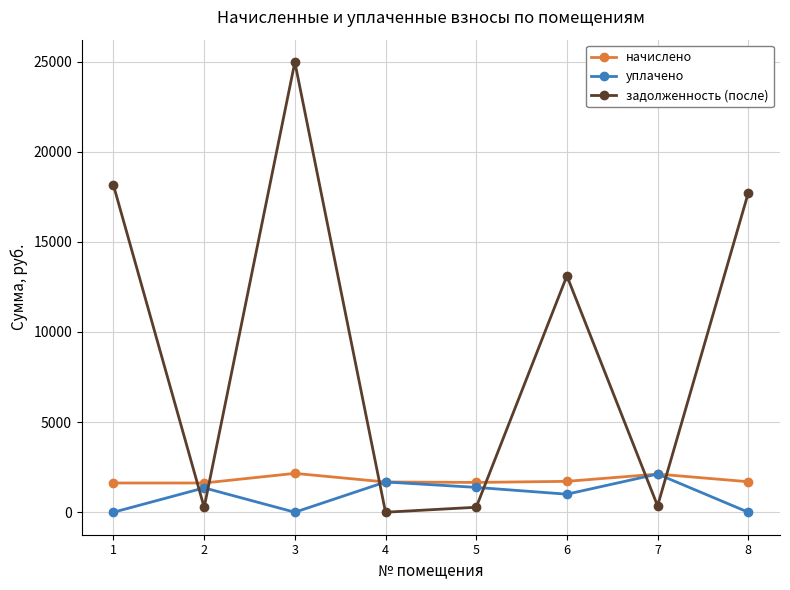

Where does the начислено series first go above 1691?

3